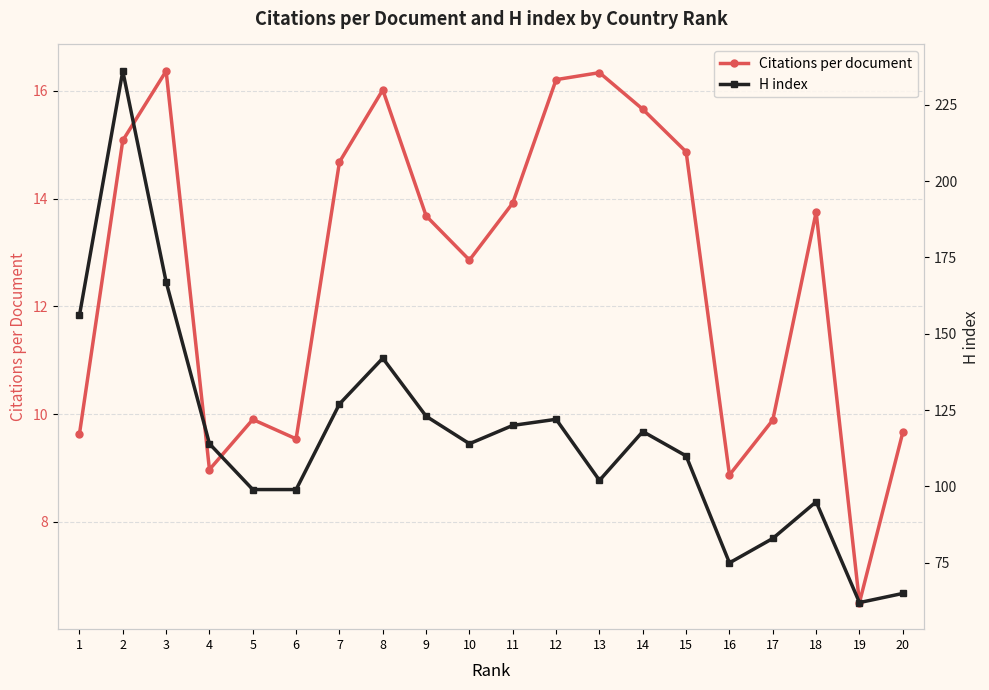

Which series has the widest spread of values?

H index